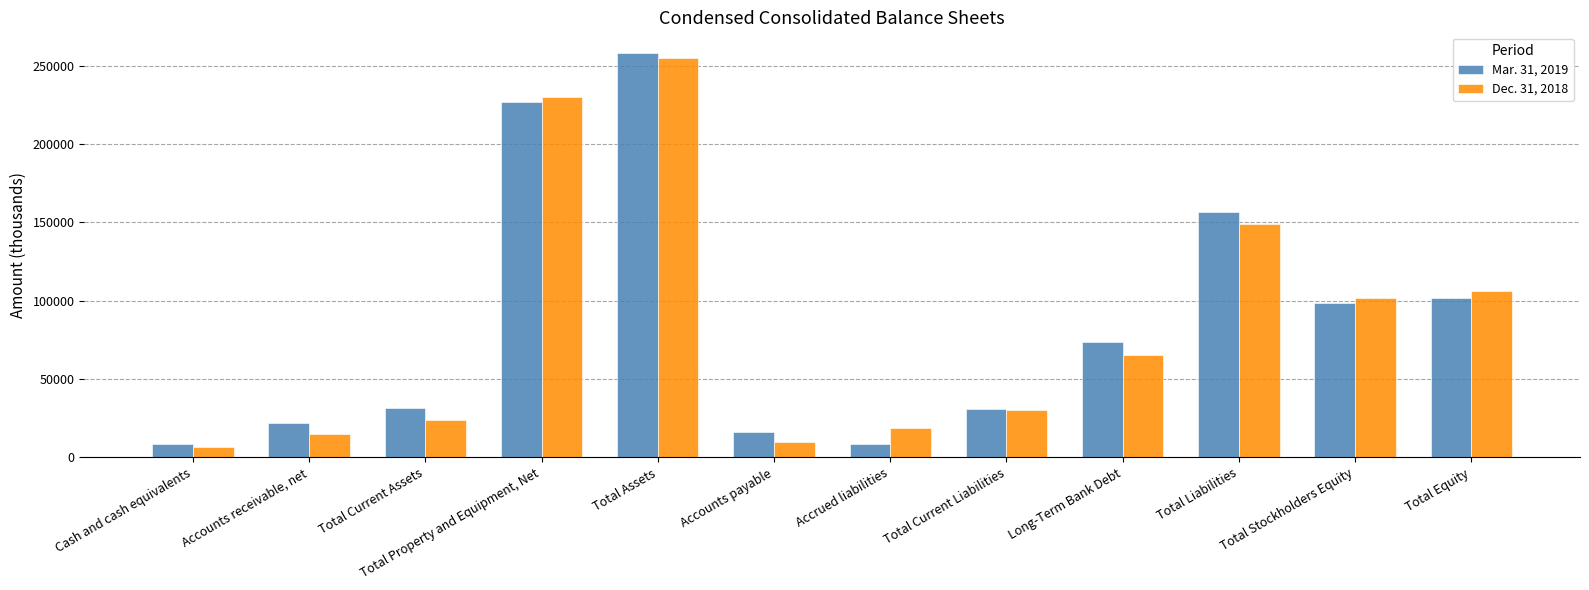

What is the total value across all series at Total Assets?

513582